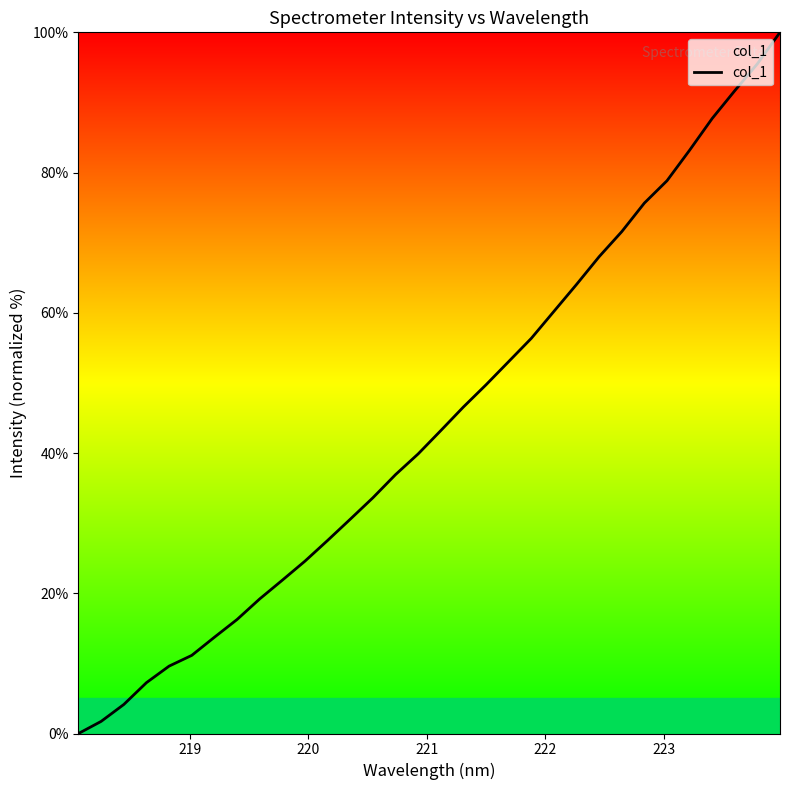

What is the greatest value displayed?

100.0